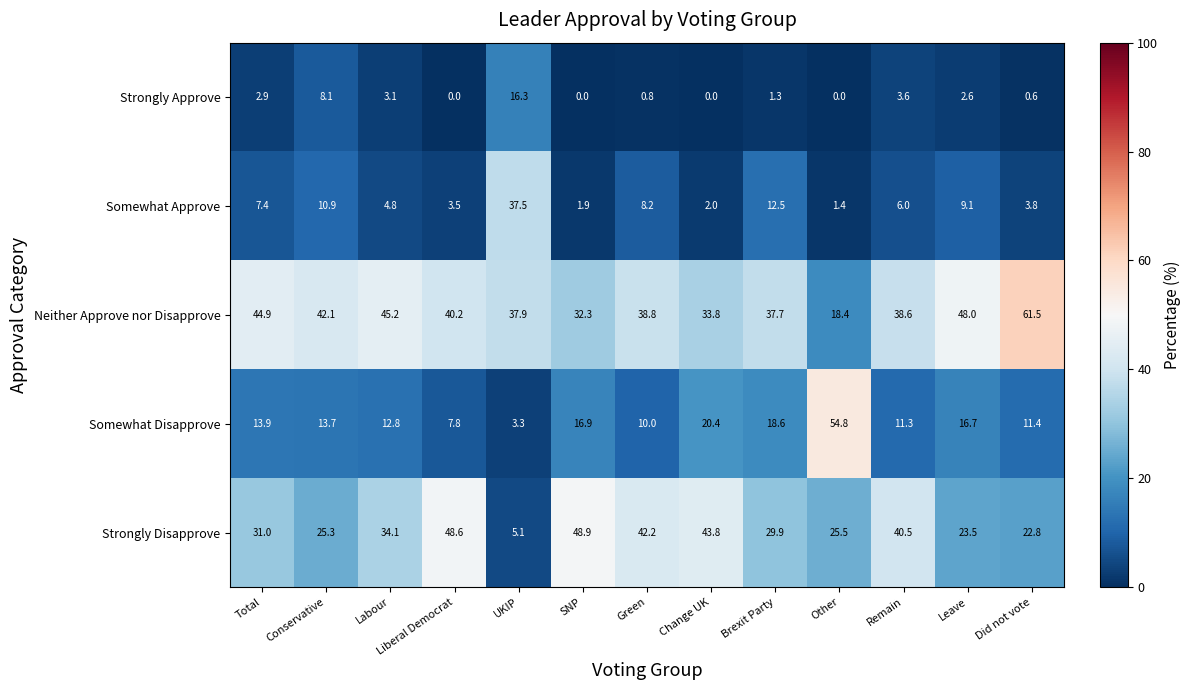

At which label does Strongly Disapprove reach its peak?

SNP